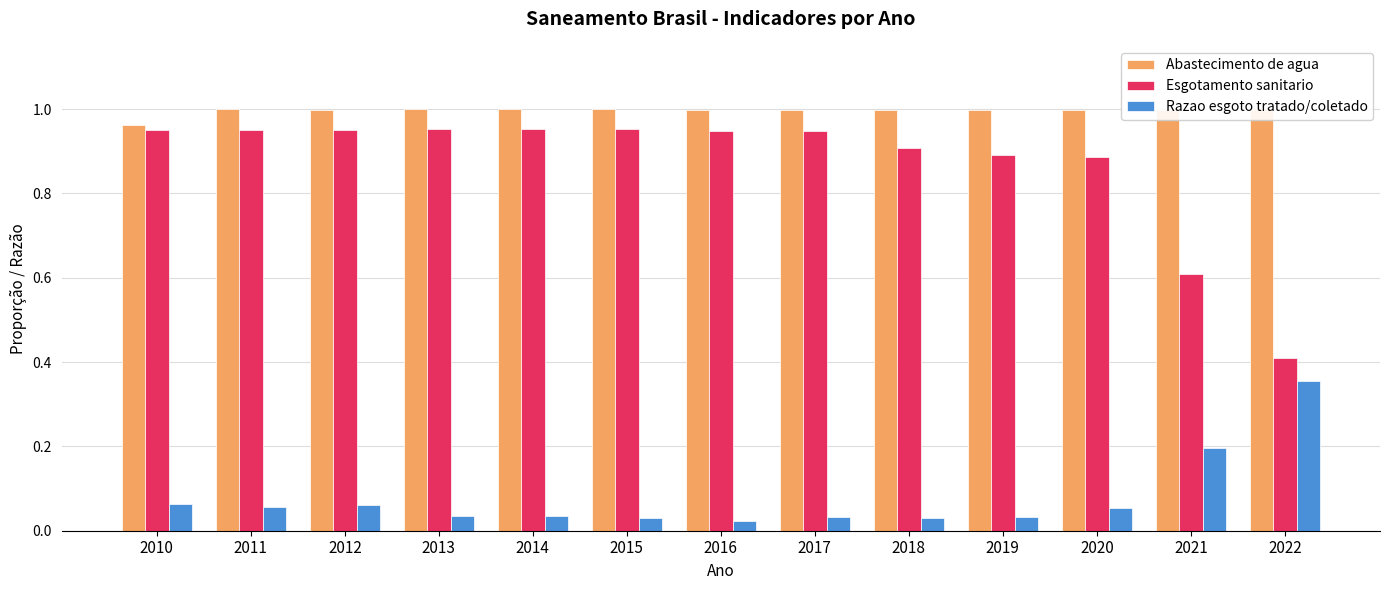

What is the greatest value displayed?

1.0